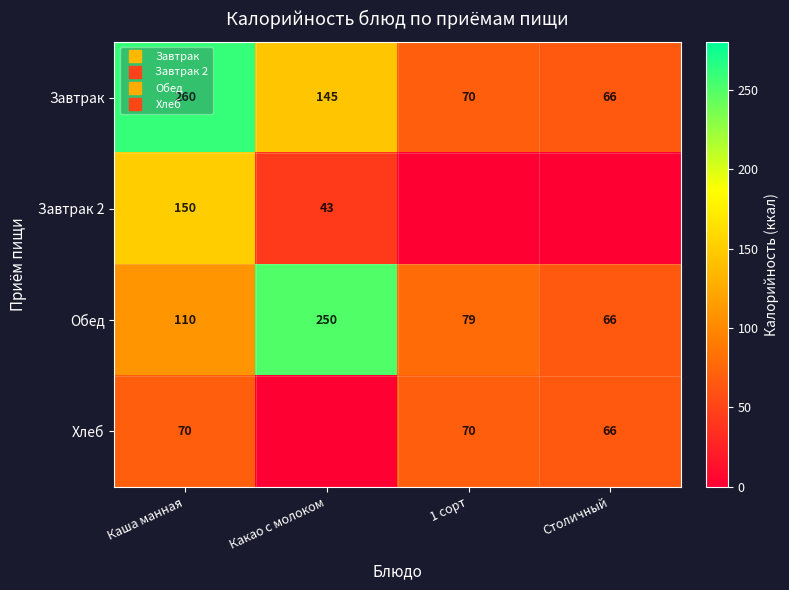

How many Завтрак 2 values are between 0 and 150?

4